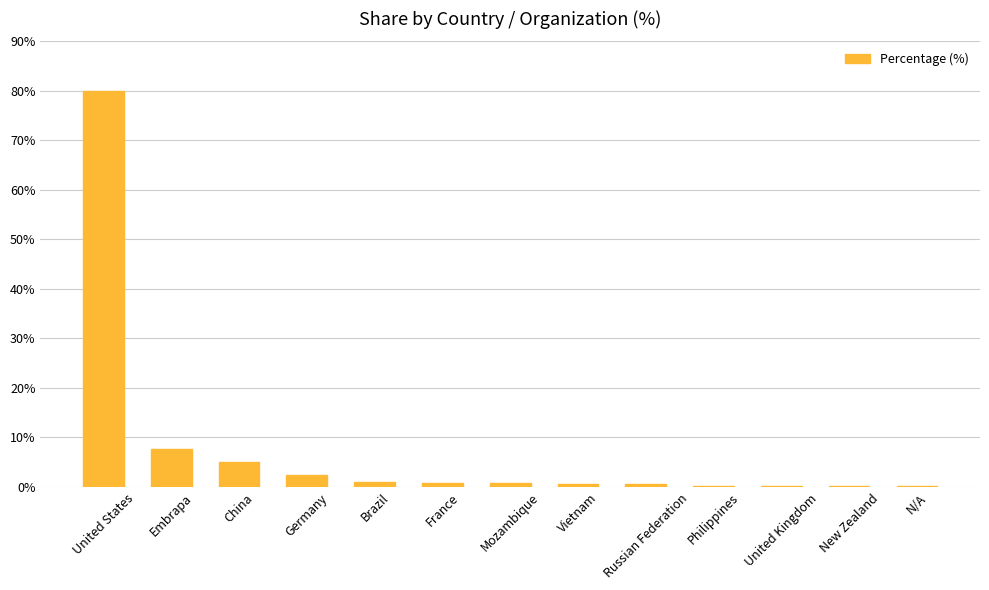

At which category does the chart reach its peak across all series?

United States